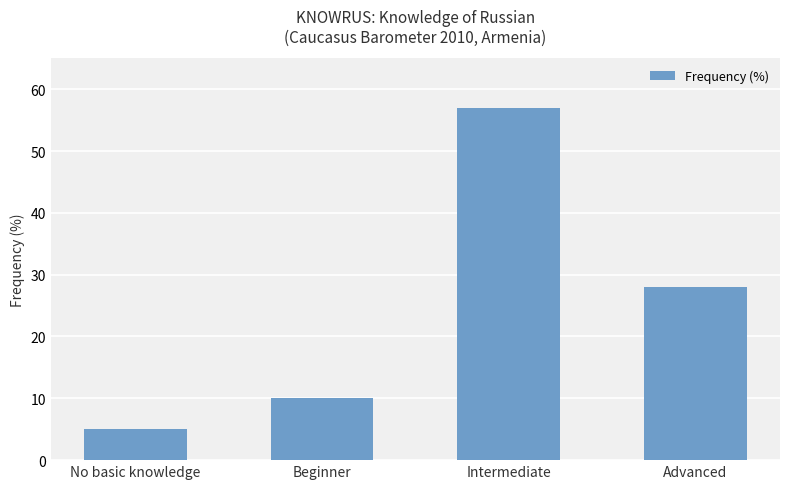

Does the chart contain stacked bars?

No